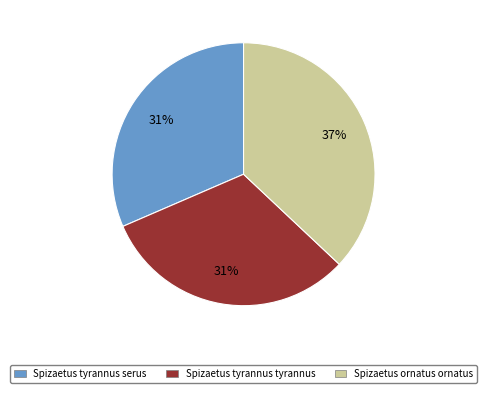

To the nearest percent, what is the difference between the Spizaetus ornatus ornatus and Spizaetus tyrannus tyrannus slice percentages?

6%